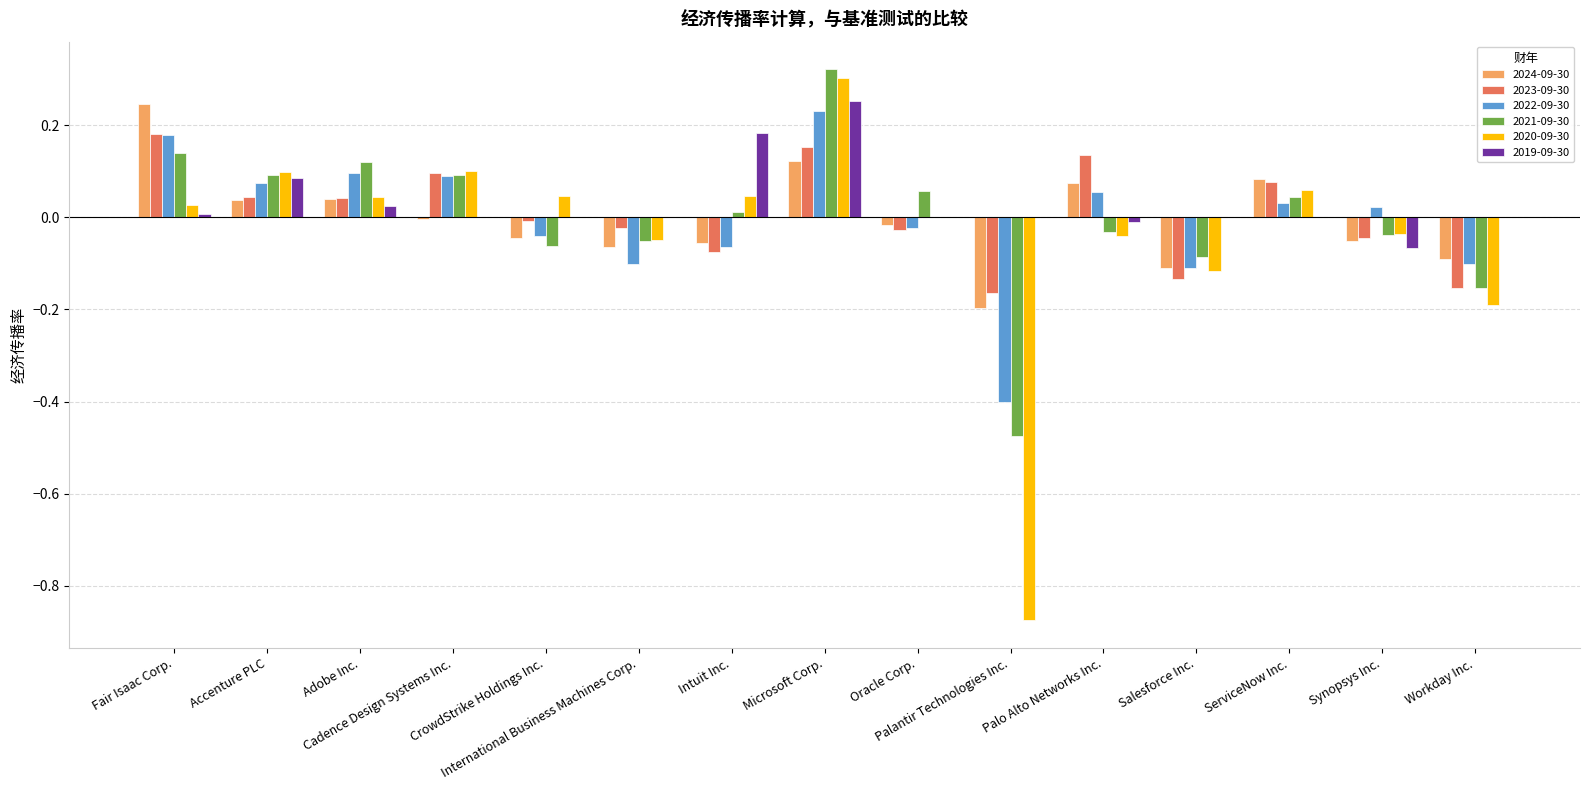

Reading left to right, extract all data points from this chart.

2024-09-30: Fair Isaac Corp.=0.2	Accenture PLC=0.0	Adobe Inc.=0.0	Cadence Design Systems Inc.=-0.0	CrowdStrike Holdings Inc.=-0.0	International Business Machines Corp.=-0.1	Intuit Inc.=-0.1	Microsoft Corp.=0.1	Oracle Corp.=-0.0	Palantir Technologies Inc.=-0.2	Palo Alto Networks Inc.=0.1	Salesforce Inc.=-0.1	ServiceNow Inc.=0.1	Synopsys Inc.=-0.1	Workday Inc.=-0.1
2023-09-30: Fair Isaac Corp.=0.2	Accenture PLC=0.0	Adobe Inc.=0.0	Cadence Design Systems Inc.=0.1	CrowdStrike Holdings Inc.=-0.0	International Business Machines Corp.=-0.0	Intuit Inc.=-0.1	Microsoft Corp.=0.2	Oracle Corp.=-0.0	Palantir Technologies Inc.=-0.2	Palo Alto Networks Inc.=0.1	Salesforce Inc.=-0.1	ServiceNow Inc.=0.1	Synopsys Inc.=-0.0	Workday Inc.=-0.2
2022-09-30: Fair Isaac Corp.=0.2	Accenture PLC=0.1	Adobe Inc.=0.1	Cadence Design Systems Inc.=0.1	CrowdStrike Holdings Inc.=-0.0	International Business Machines Corp.=-0.1	Intuit Inc.=-0.1	Microsoft Corp.=0.2	Oracle Corp.=-0.0	Palantir Technologies Inc.=-0.4	Palo Alto Networks Inc.=0.1	Salesforce Inc.=-0.1	ServiceNow Inc.=0.0	Synopsys Inc.=0.0	Workday Inc.=-0.1
2021-09-30: Fair Isaac Corp.=0.1	Accenture PLC=0.1	Adobe Inc.=0.1	Cadence Design Systems Inc.=0.1	CrowdStrike Holdings Inc.=-0.1	International Business Machines Corp.=-0.1	Intuit Inc.=0.0	Microsoft Corp.=0.3	Oracle Corp.=0.1	Palantir Technologies Inc.=-0.5	Palo Alto Networks Inc.=-0.0	Salesforce Inc.=-0.1	ServiceNow Inc.=0.0	Synopsys Inc.=-0.0	Workday Inc.=-0.2
2020-09-30: Fair Isaac Corp.=0.0	Accenture PLC=0.1	Adobe Inc.=0.0	Cadence Design Systems Inc.=0.1	CrowdStrike Holdings Inc.=0.0	International Business Machines Corp.=-0.0	Intuit Inc.=0.0	Microsoft Corp.=0.3	Oracle Corp.=0.0	Palantir Technologies Inc.=-0.9	Palo Alto Networks Inc.=-0.0	Salesforce Inc.=-0.1	ServiceNow Inc.=0.1	Synopsys Inc.=-0.0	Workday Inc.=-0.2
2019-09-30: Fair Isaac Corp.=0.0	Accenture PLC=0.1	Adobe Inc.=0.0	Cadence Design Systems Inc.=0.0	CrowdStrike Holdings Inc.=0.0	International Business Machines Corp.=0.0	Intuit Inc.=0.2	Microsoft Corp.=0.3	Oracle Corp.=0.0	Palantir Technologies Inc.=0.0	Palo Alto Networks Inc.=-0.0	Salesforce Inc.=0.0	ServiceNow Inc.=0.0	Synopsys Inc.=-0.1	Workday Inc.=0.0